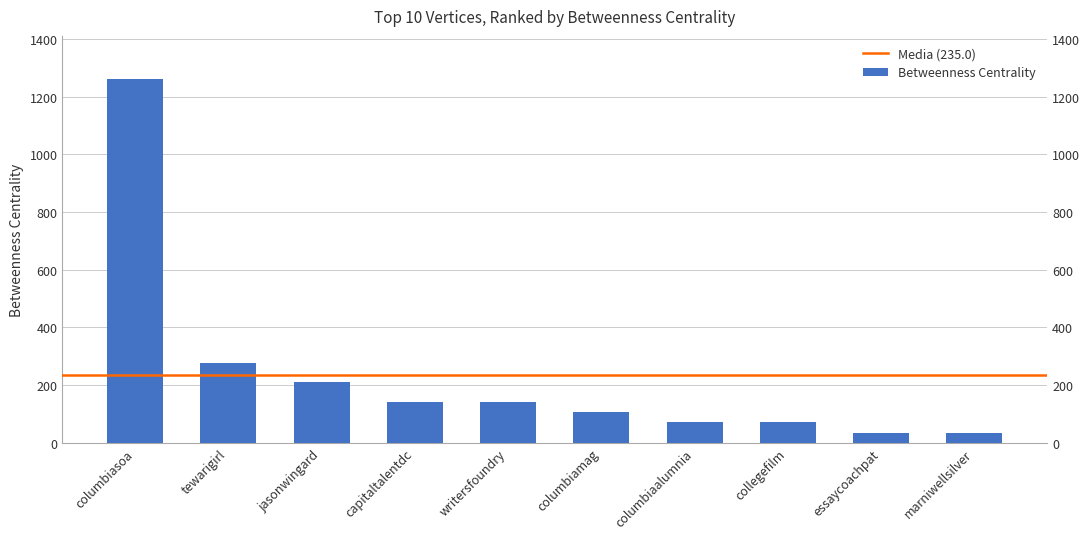

What is the label of the 5th bar from the left?

writersfoundry